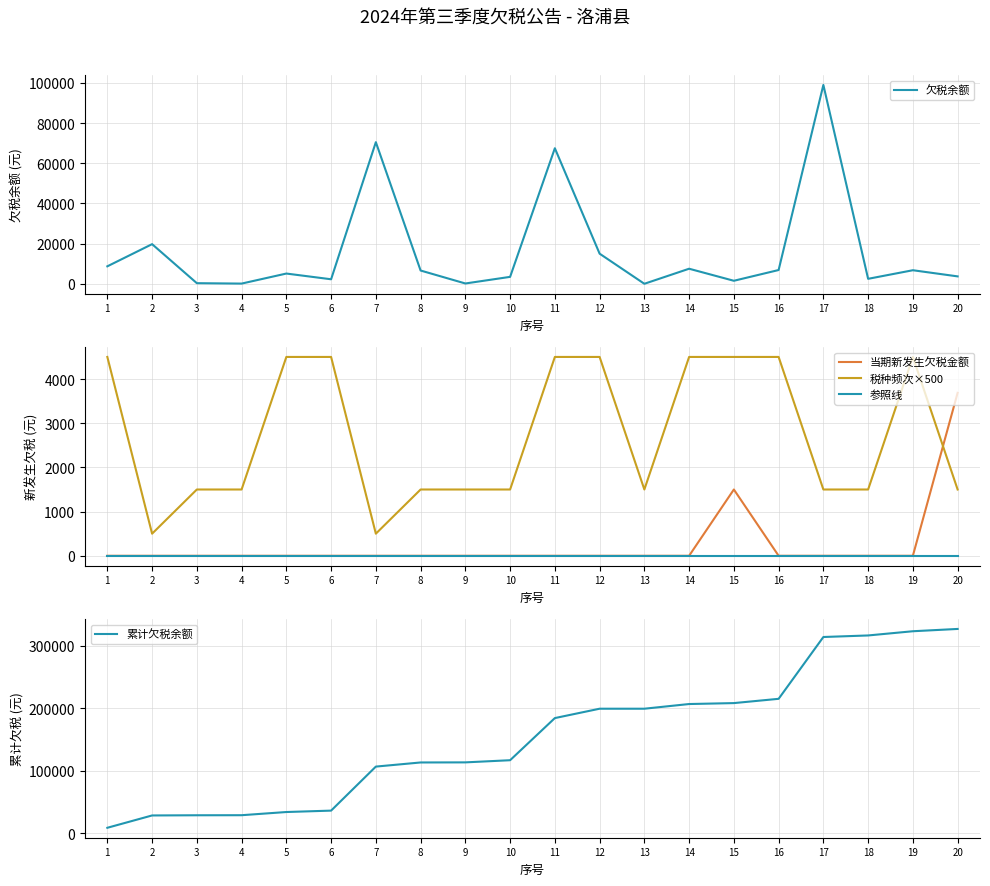

Reading left to right, what are all the values shown in this chart?

欠税余额: 8698.4	19740.3	302.5	99.4	5098.3	2250.0	70523.5	6605.9	153.0	3449.5	67500.0	14999.8	3.8	7499.9	1500.0	6850.8	99020.8	2475.5	6749.9	3687.5
当期新发生欠税金额: 0.0	0.0	0.0	0.0	0.0	0.0	0.0	0.0	0.0	0.0	0.0	0.0	0.0	0.0	1500.0	0.0	0.0	0.0	0.0	3687.5
税种频次×500: 4500.0	500.0	1500.0	1500.0	4500.0	4500.0	500.0	1500.0	1500.0	1500.0	4500.0	4500.0	1500.0	4500.0	4500.0	4500.0	1500.0	1500.0	4500.0	1500.0
参照线: 0.0	0.0	0.0	0.0	0.0	0.0	0.0	0.0	0.0	0.0	0.0	0.0	0.0	0.0	0.0	0.0	0.0	0.0	0.0	0.0
累计欠税余额: 8698.4	28438.7	28741.2	28840.6	33938.9	36188.9	106712.4	113318.3	113471.2	116920.8	184420.8	199420.6	199424.3	206924.3	208424.2	215275.1	314295.9	316771.4	323521.3	327208.8